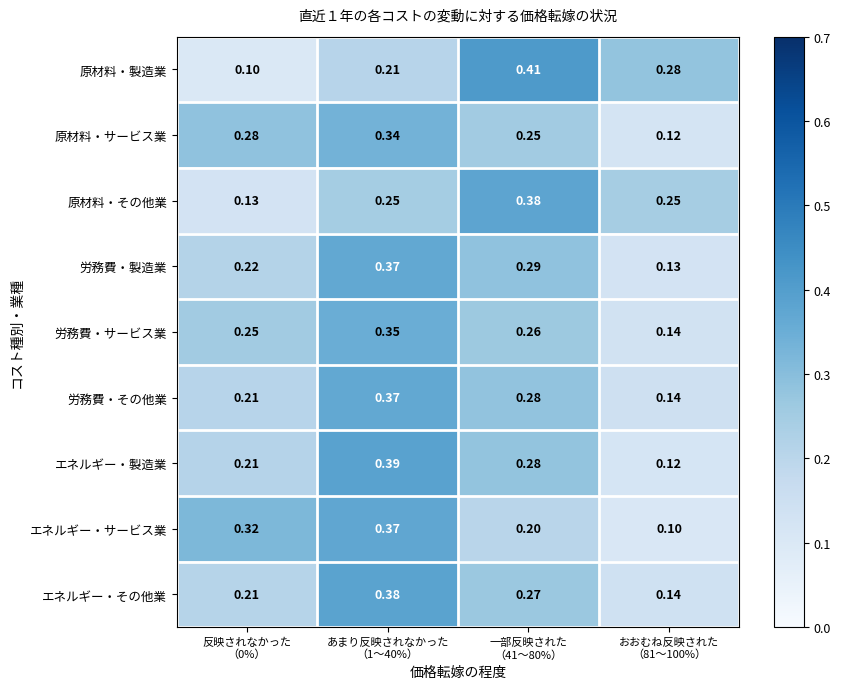

Which series has the largest range (max minus min)?

原材料・製造業